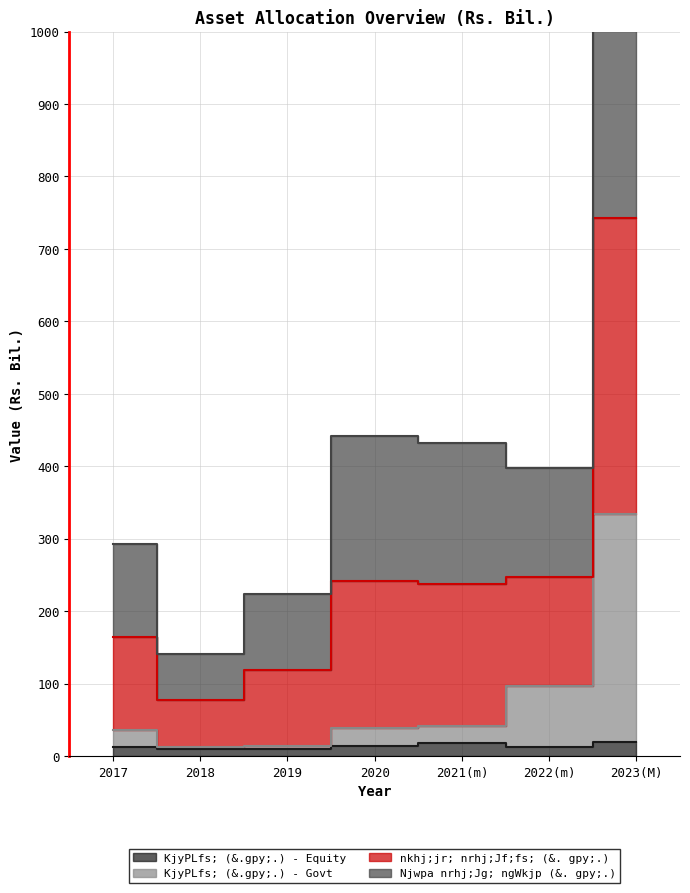

What position from the right is 2020?

4